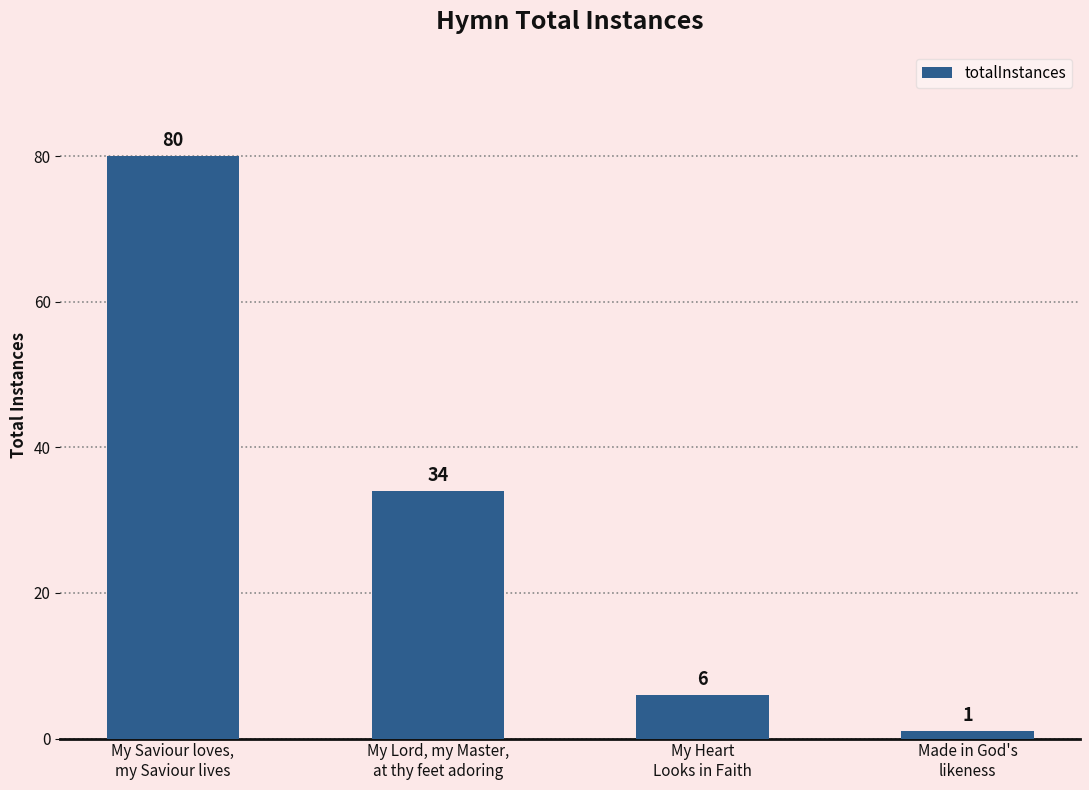

Where is the data nearest to the value 40?

My Lord, my Master,
at thy feet adoring